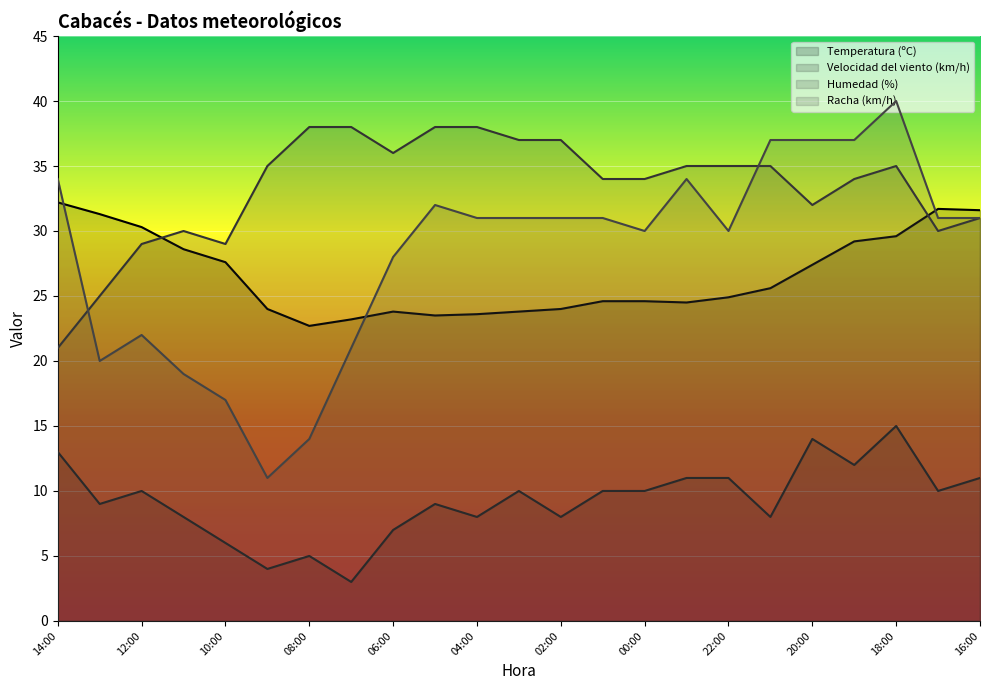

What is the difference between the second highest and minimum values in the Temperatura (ºC) series?

9.0